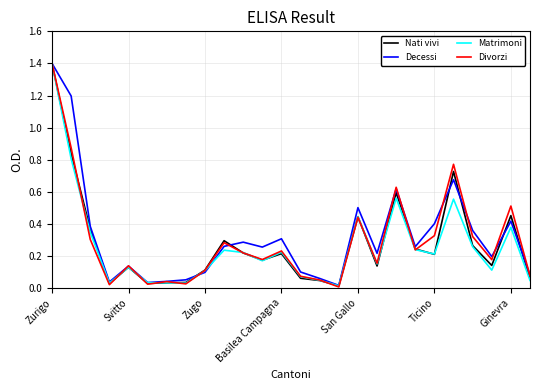

What is the greatest value displayed?

1.4